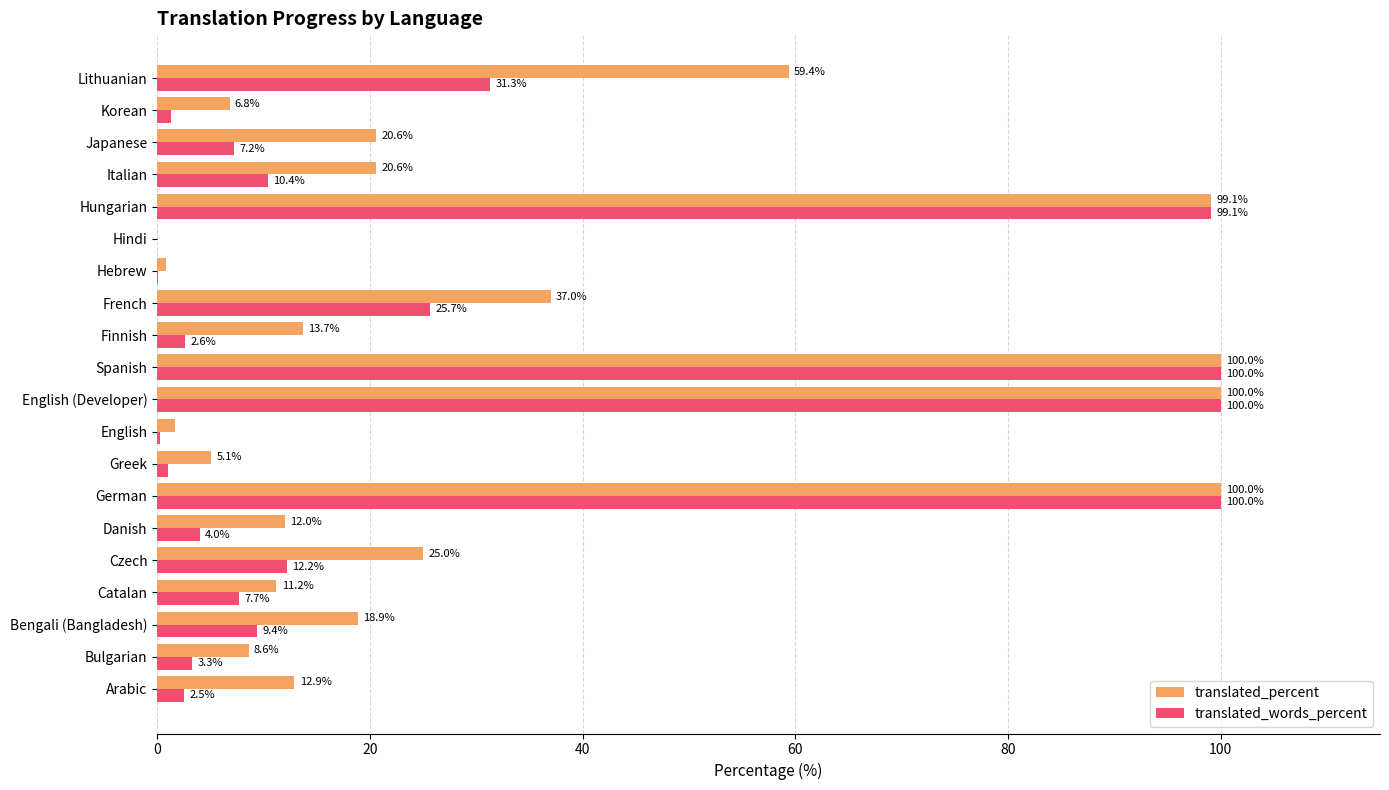

What is the maximum value for translated_percent?

100.0